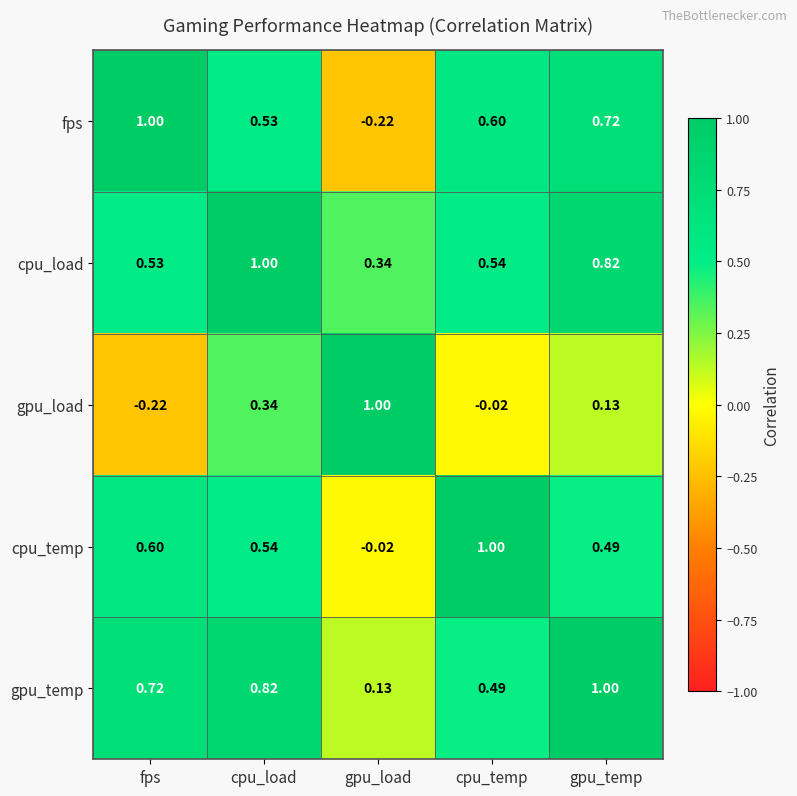

List the labels in order of cpu_load value, largest first.

cpu_load, gpu_temp, cpu_temp, fps, gpu_load